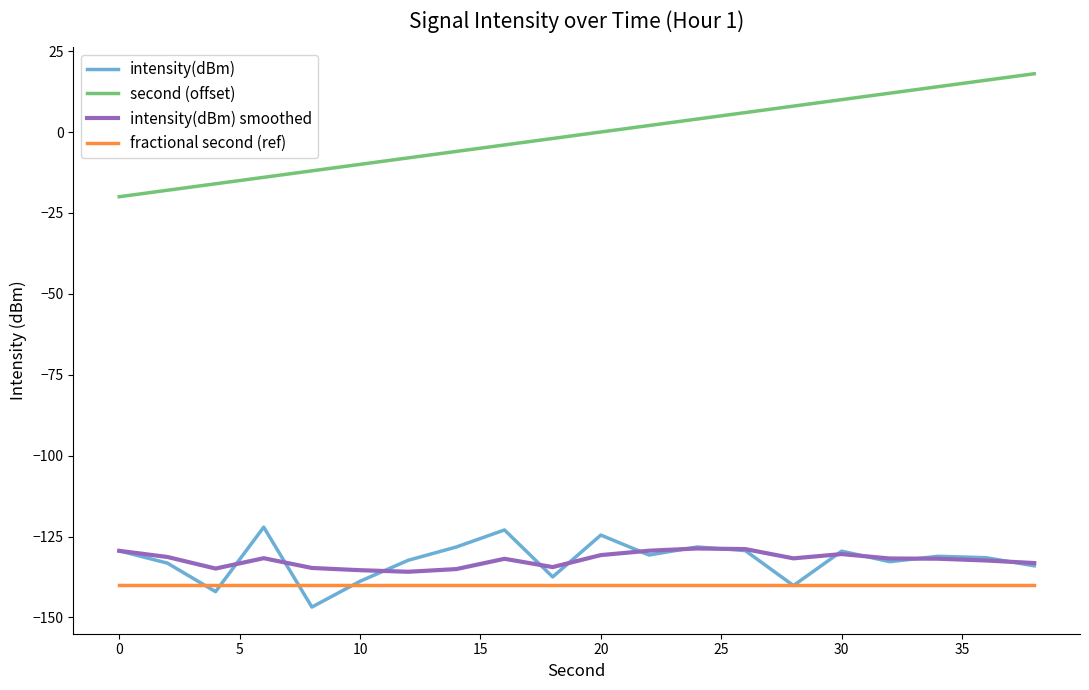

What is the minimum value for intensity(dBm) smoothed?

-135.9